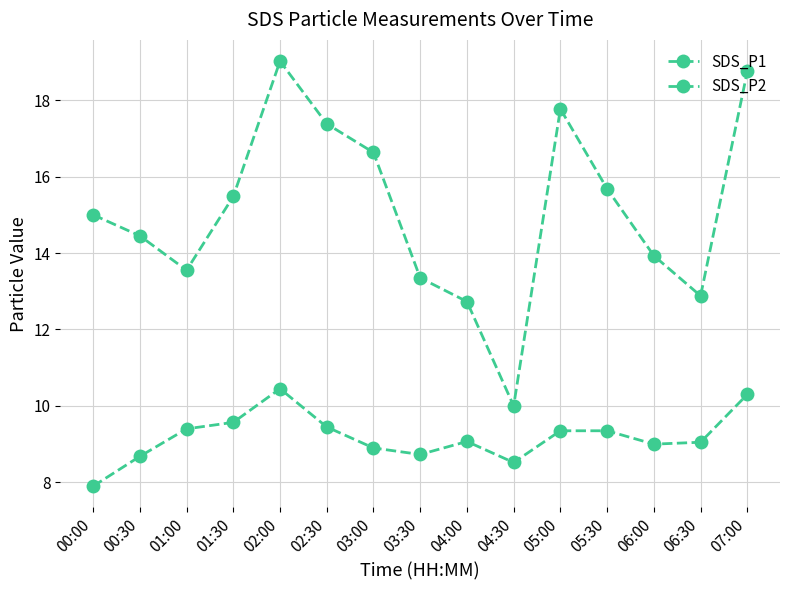

Is this an area chart (filled region under the line)?

No